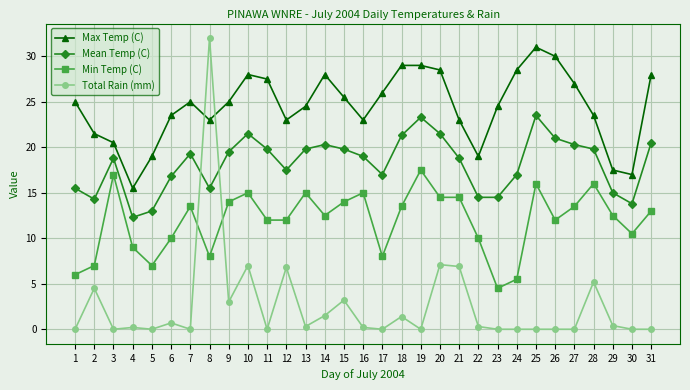

At which category does Mean Temp (C) reach its first local valley?

2